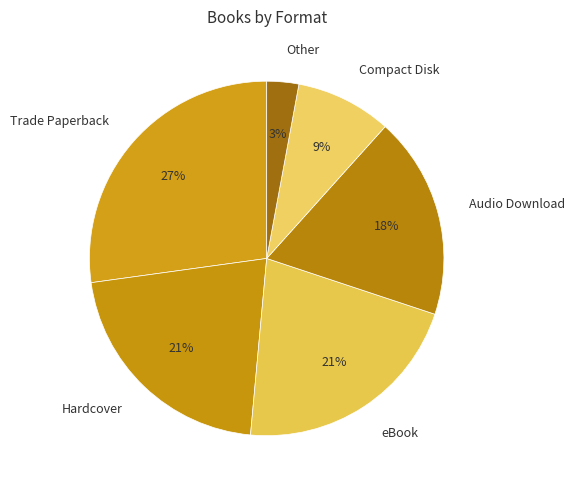

Is it true that eBook is 28% of the pie?

False